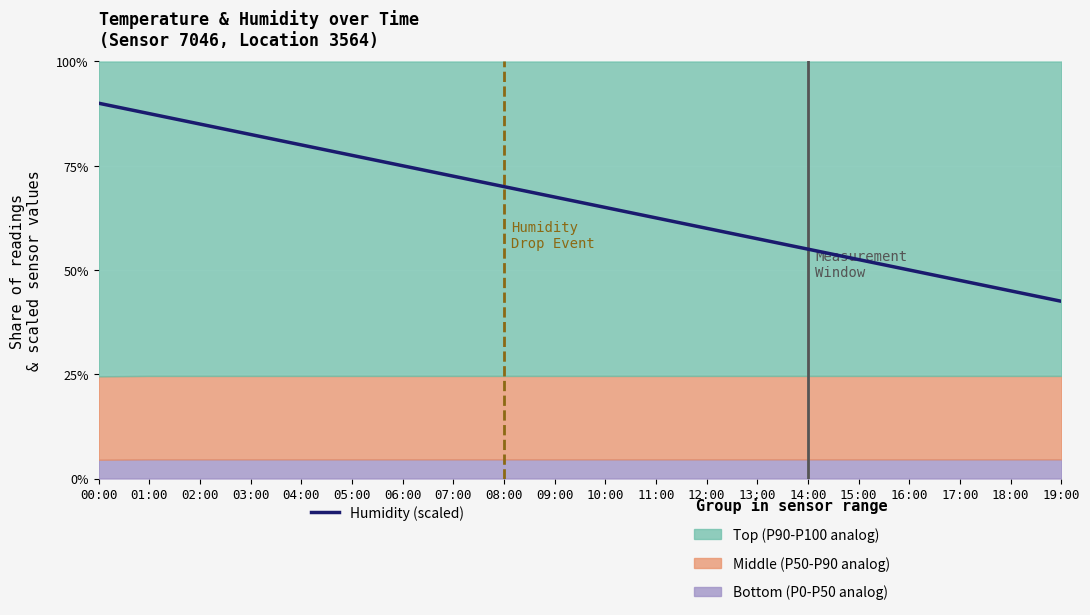

List the labels in order of value, smallest first.

19:00, 18:00, 17:00, 16:00, 15:00, 14:00, 13:00, 12:00, 11:00, 10:00, 09:00, 08:00, 07:00, 06:00, 05:00, 04:00, 03:00, 02:00, 01:00, 00:00